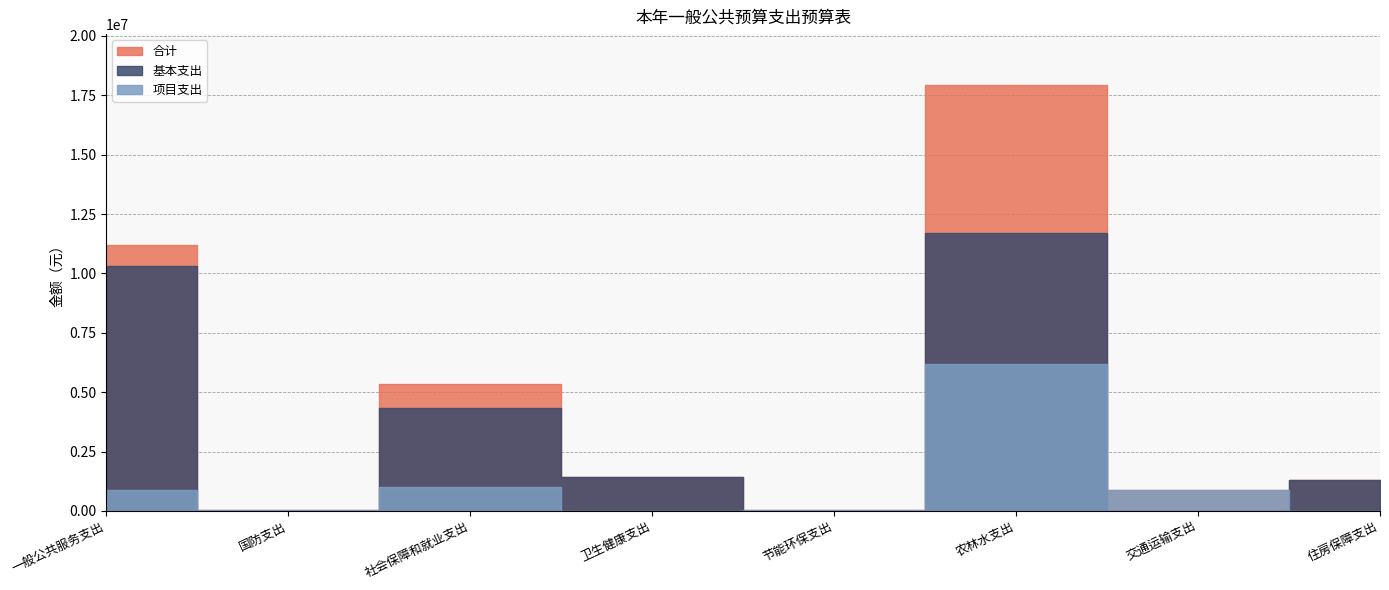

Is the value of 项目支出 at 农林水支出 greater than the value of 基本支出 at 农林水支出?

No